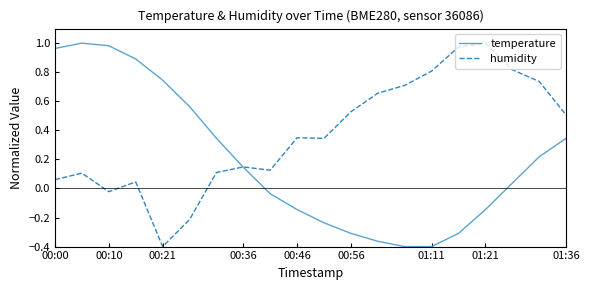

Which series has the largest total across all categories?

humidity